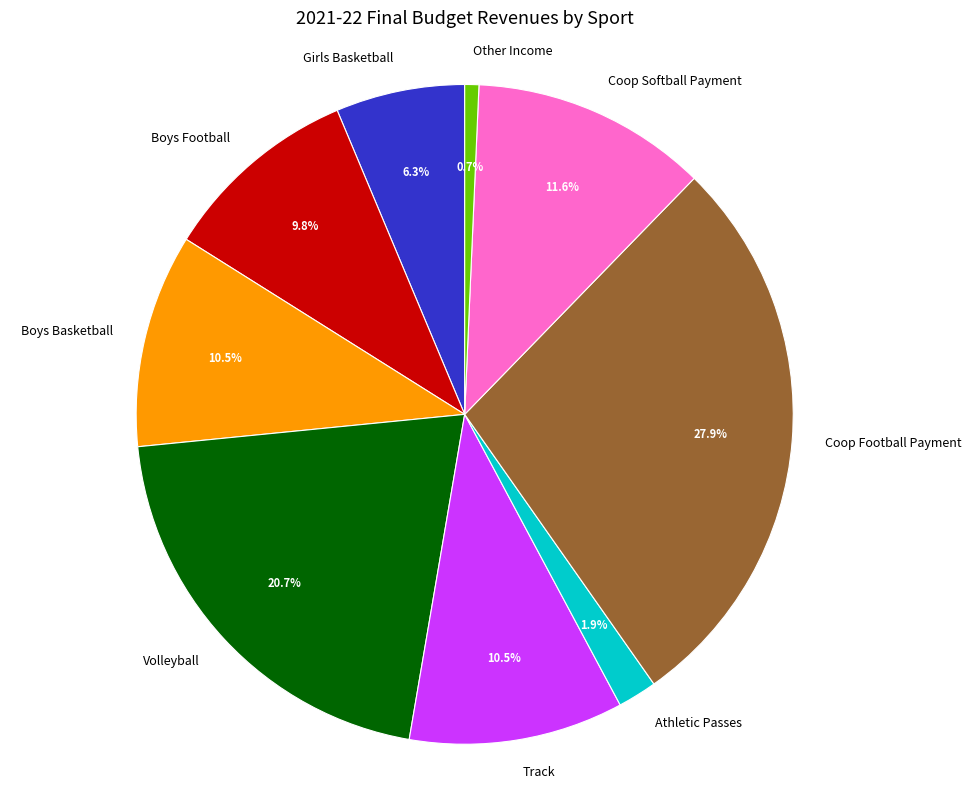

What percentage is the Other Income slice, to the nearest percent?

1%